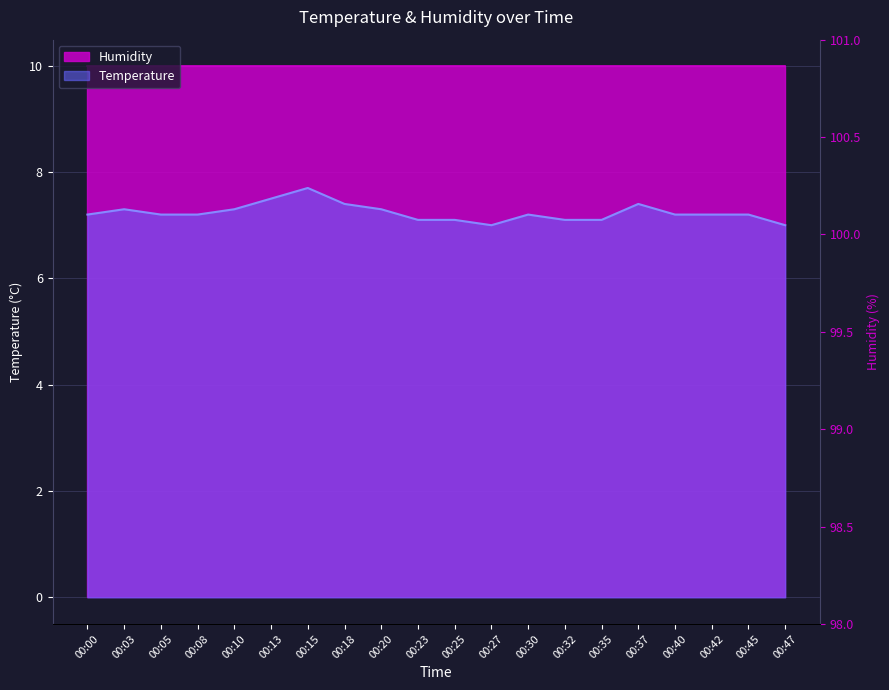

What is the minimum value shown in the chart?

7.0